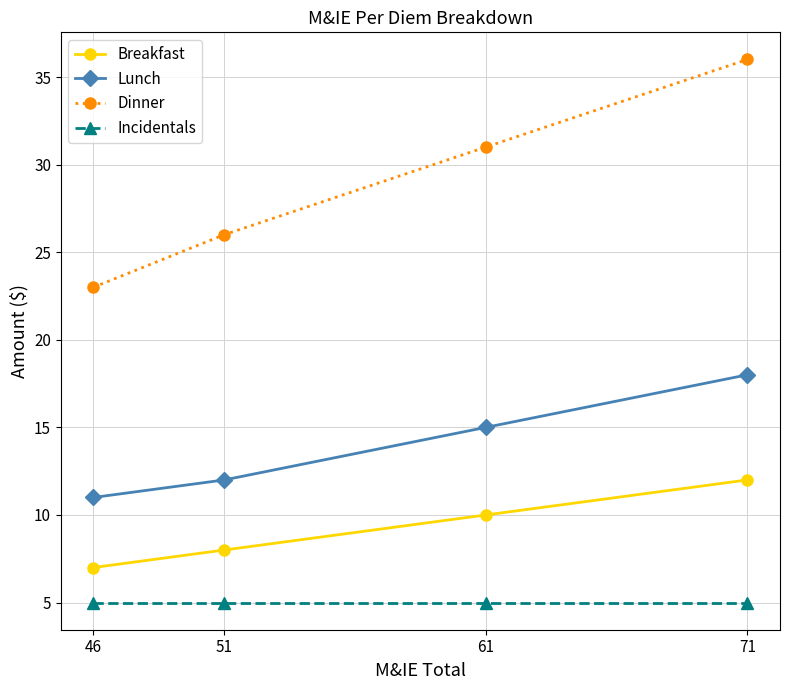

What is the spread (max minus min) of values at 61?

26